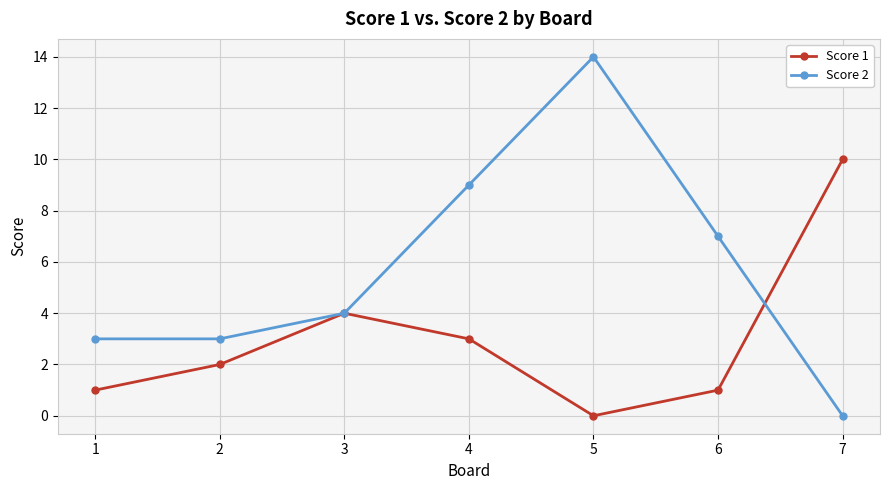

Where is the first local maximum for Score 2?

5